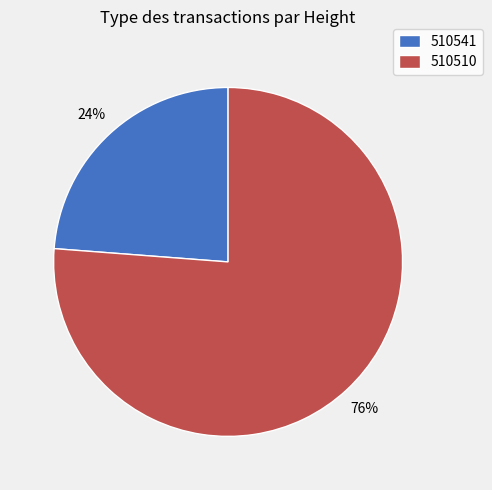

How many segments does this pie chart have?

2